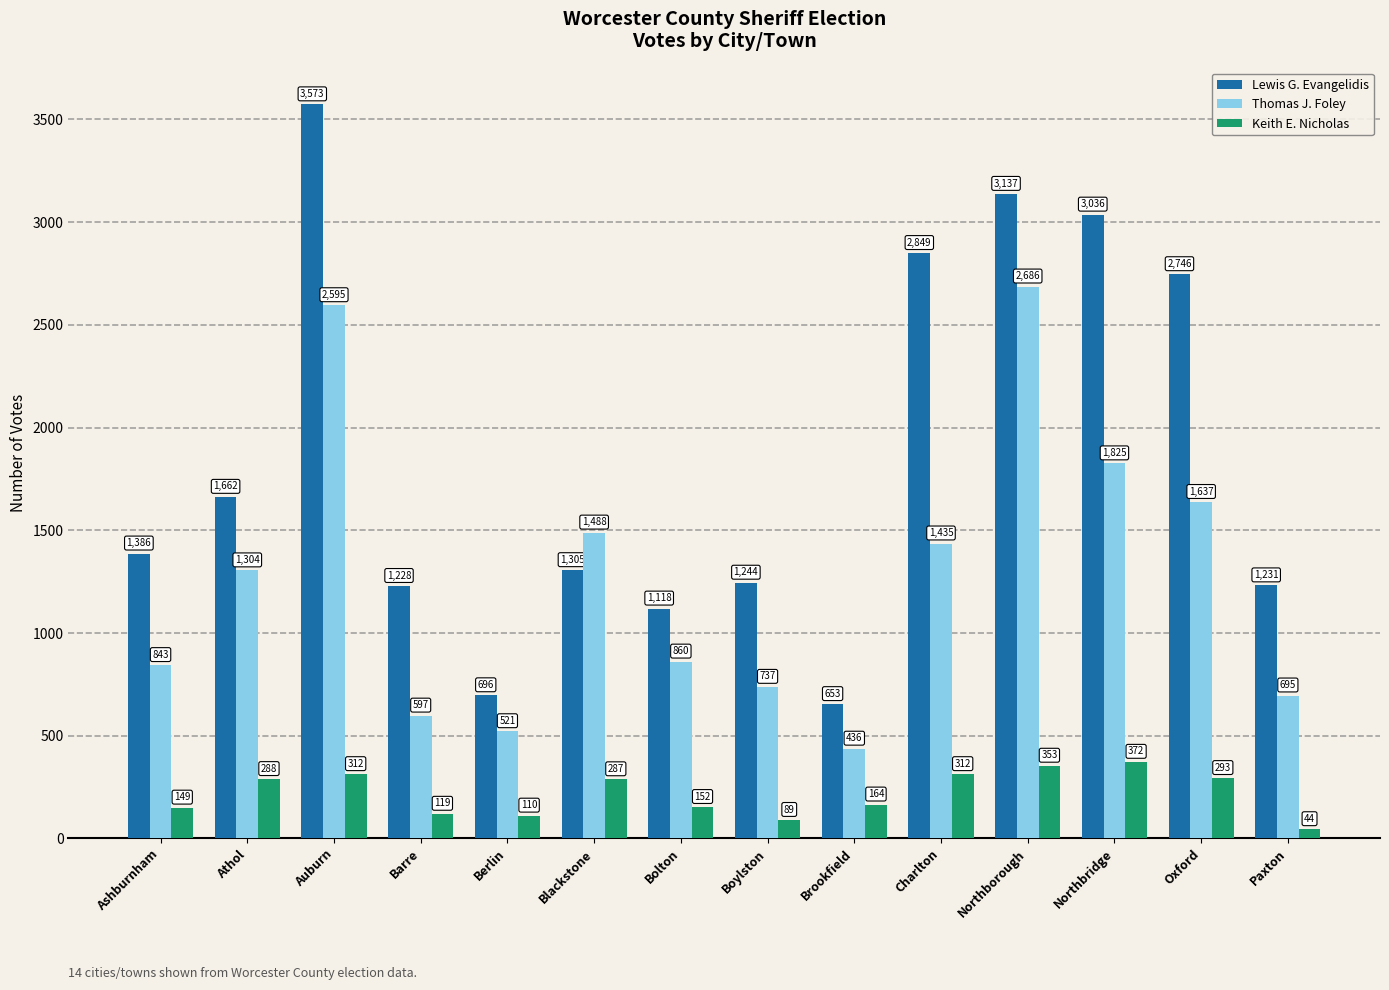

True or false: Lewis G. Evangelidis has a value of 3036 at Northbridge.

True